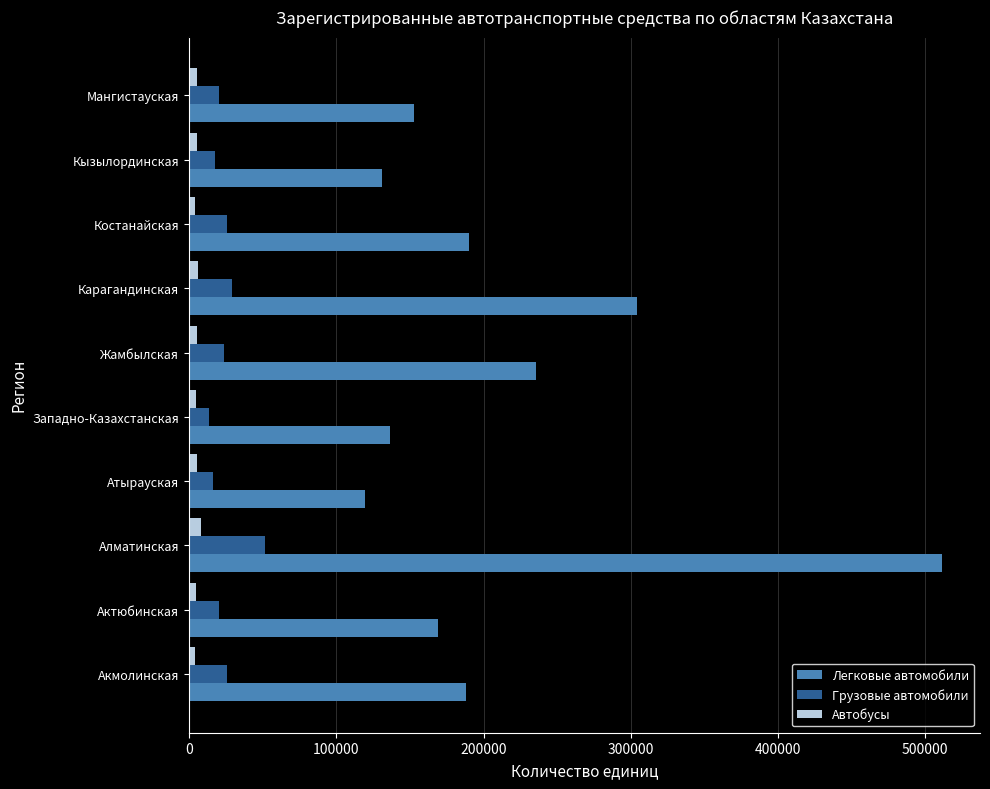

What is the maximum value shown in the chart?

511604